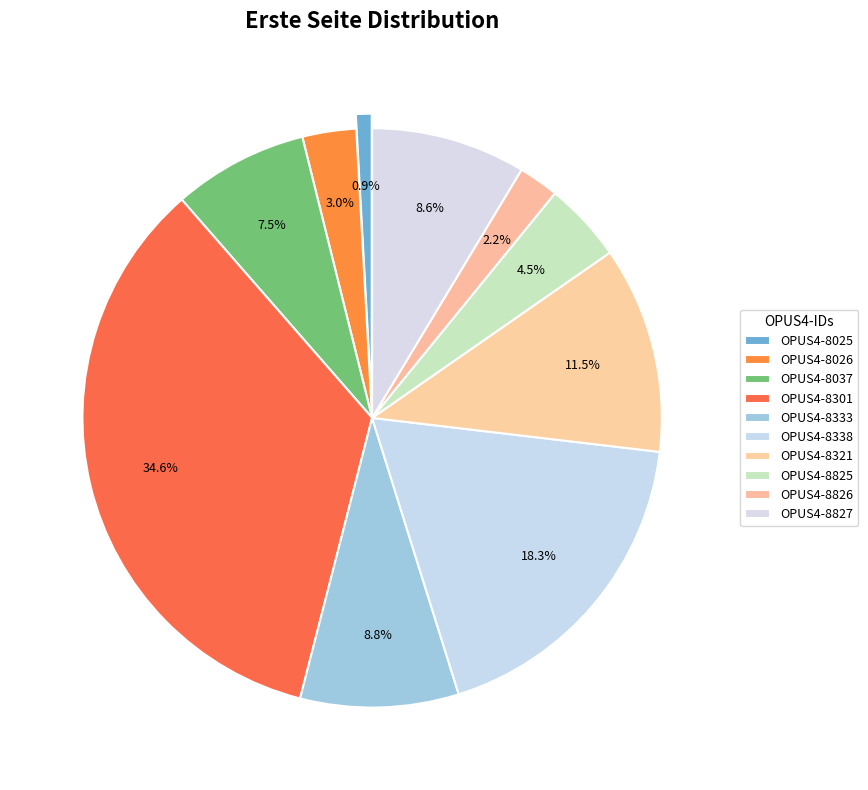

What is the ratio of the value at OPUS4-8025 to the value at OPUS4-8333?

0.1